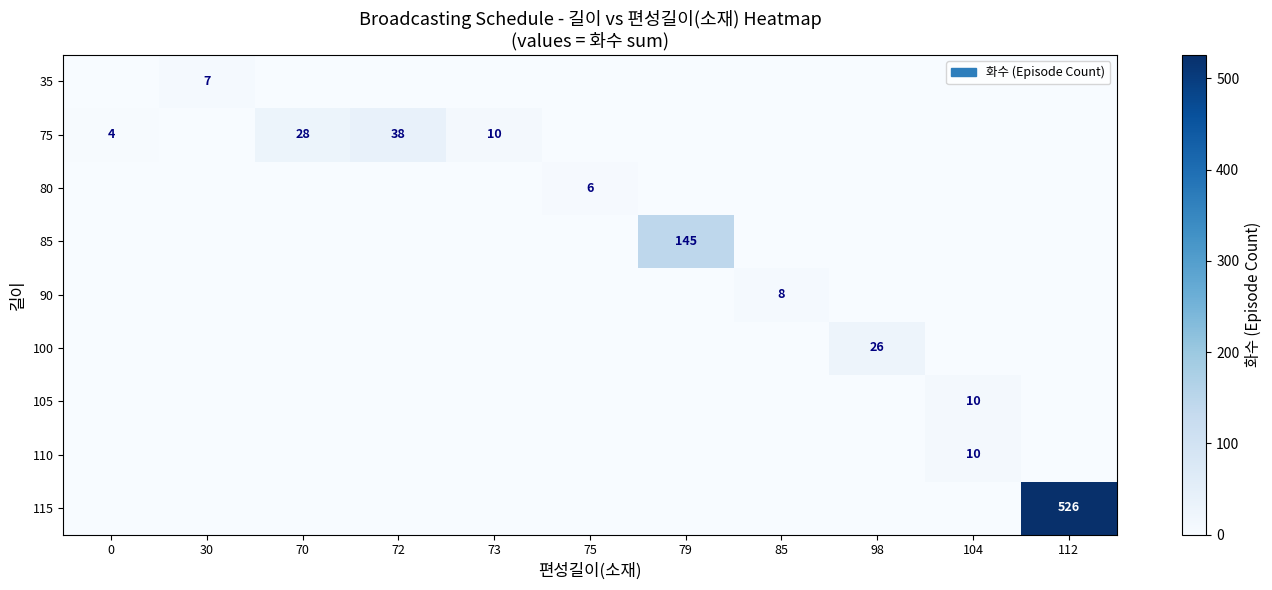

Is it true that 100 equals 26 at 98?

True